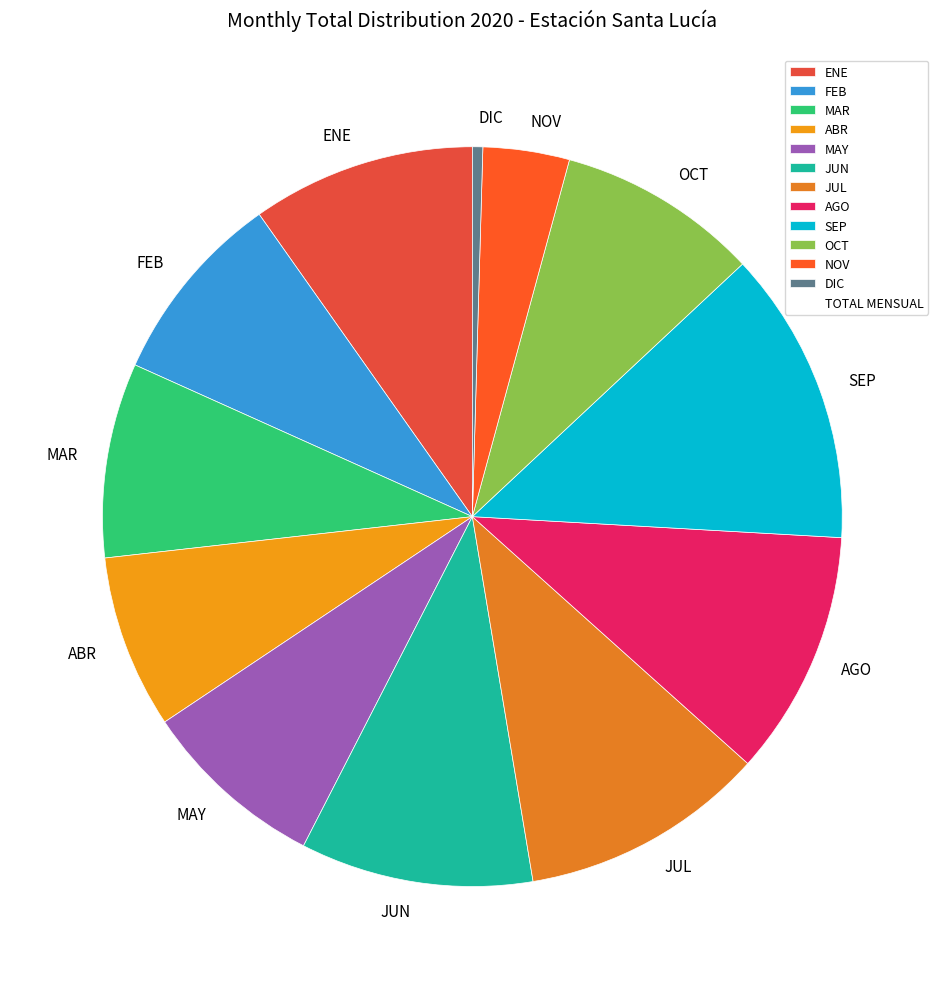

True or false: MAR accounts for 9% of the total.

True